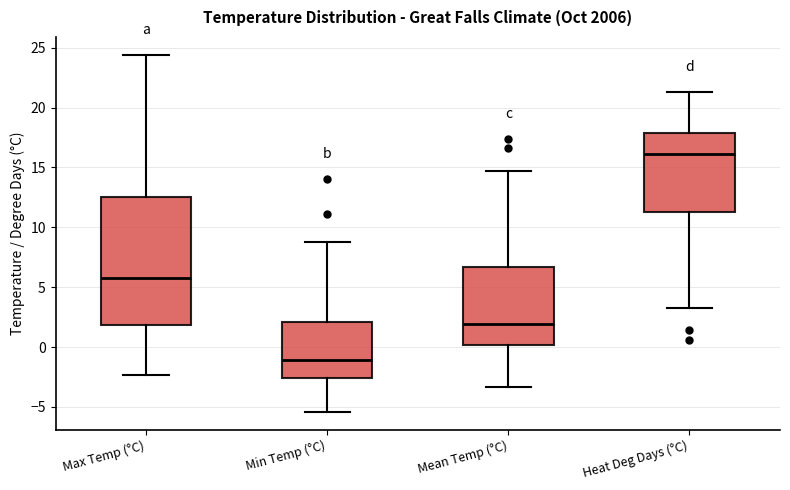

Reading left to right, read every box against the y-axis: the position of its median line, the range the box covers, and the ends of its whiskers. The values are not printed on the chart, so give them approximately, as read against the axis.

Max Temp (°C): median 6.0, box 2.0 to 12.5, whiskers -2.5 to 24.5
Min Temp (°C): median -1.0, box -2.5 to 2.0, whiskers -5.5 to 9.0
Mean Temp (°C): median 2.0, box 0.0 to 6.5, whiskers -3.5 to 14.5
Heat Deg Days (°C): median 16.0, box 11.5 to 18.0, whiskers 3.5 to 21.5